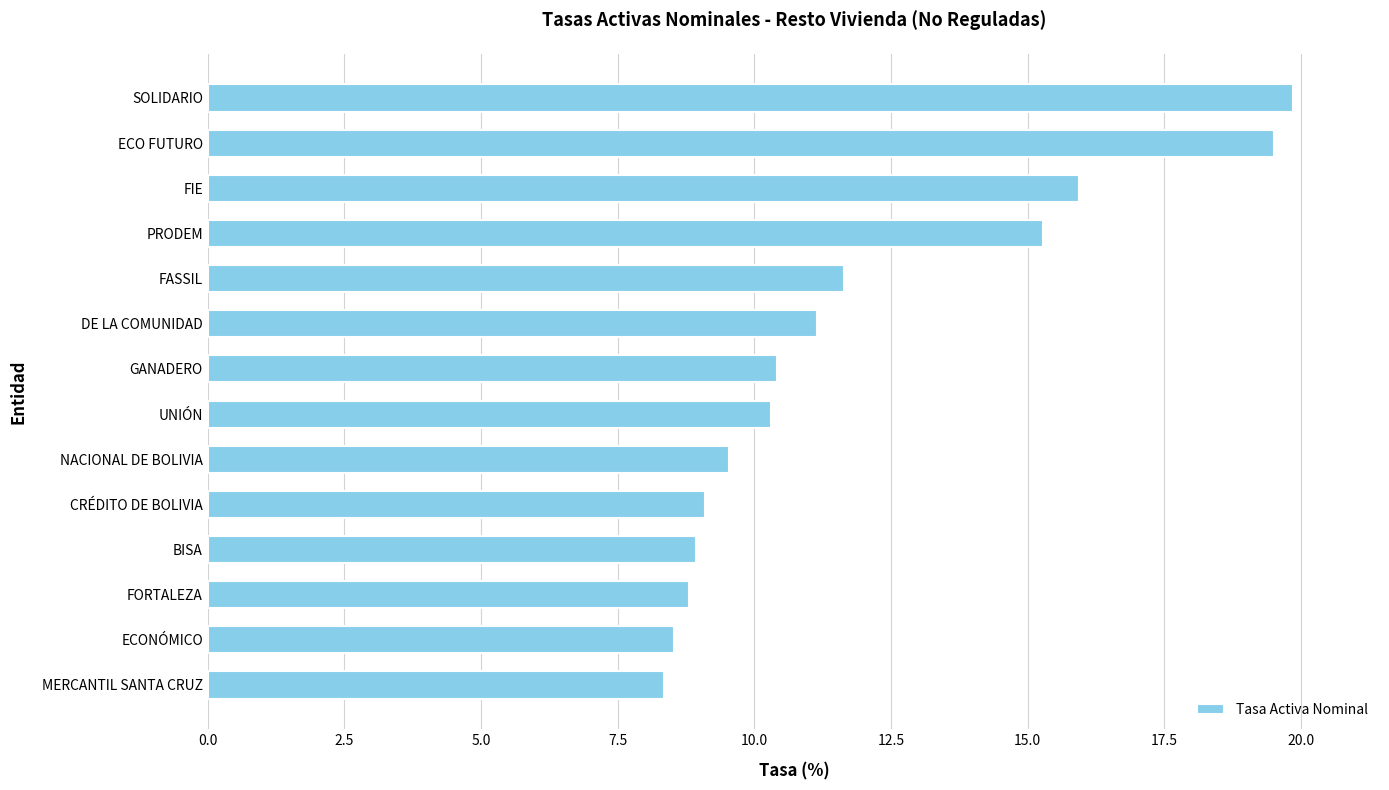

Approximately how many times larger is the value at NACIONAL DE BOLIVIA compared to BISA?

1.1